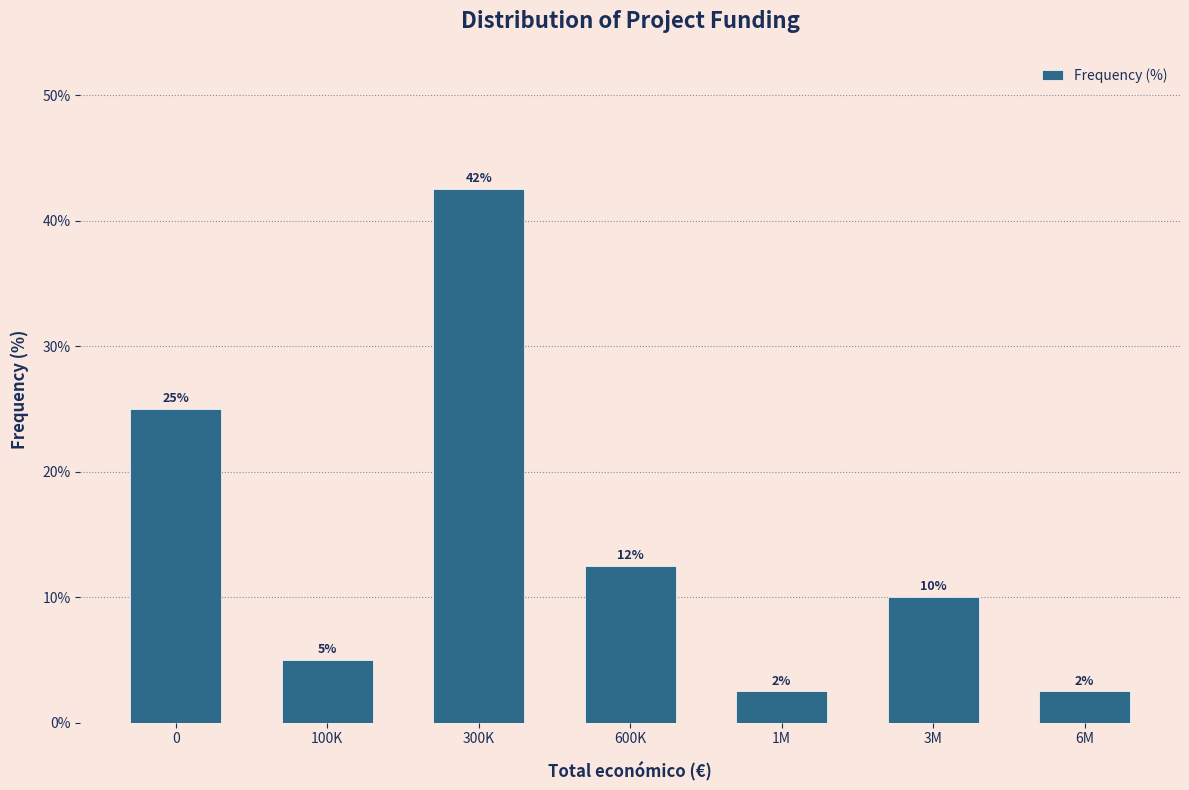

How many bars are there in total?

7